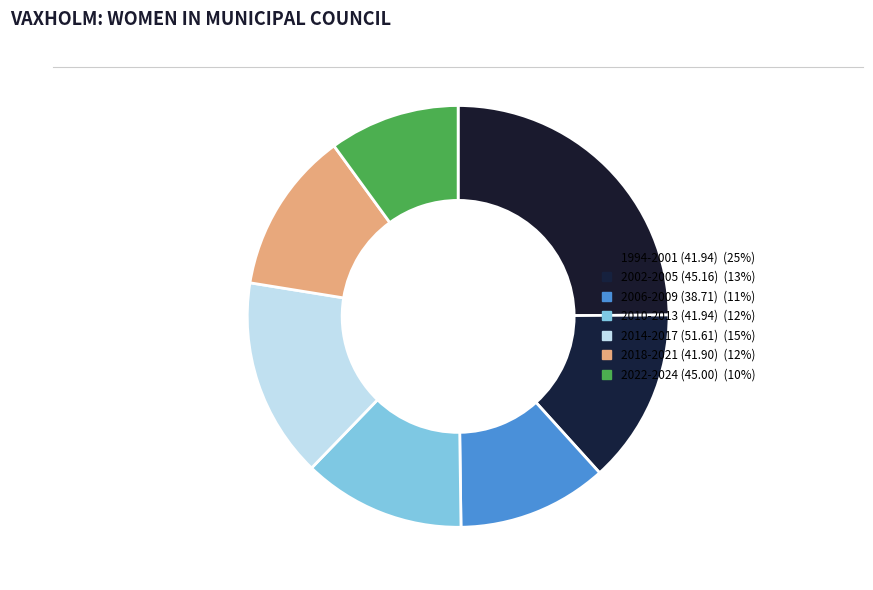

How many slices are in this pie chart?

7